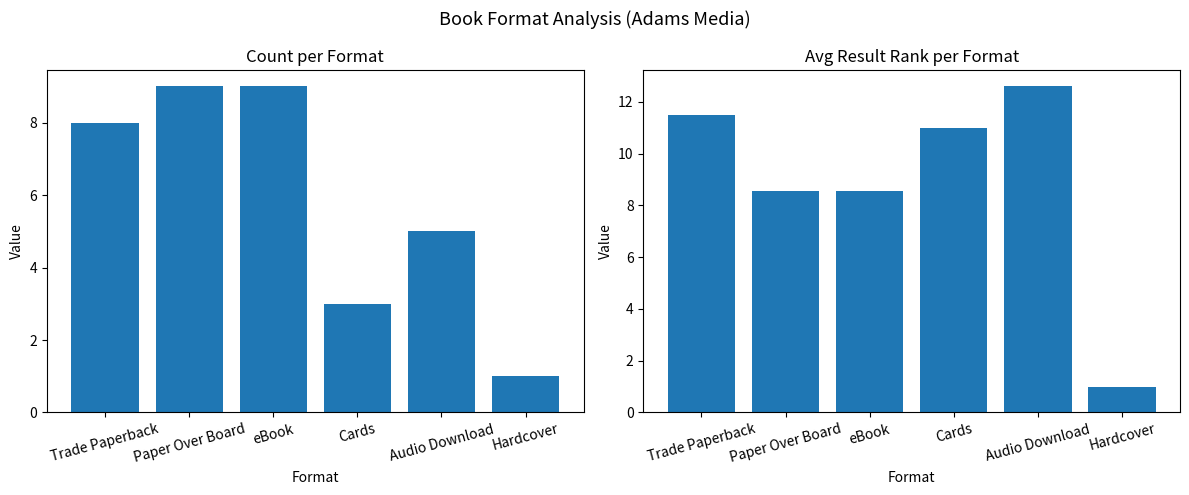

What is the average value of the Count series?

5.8